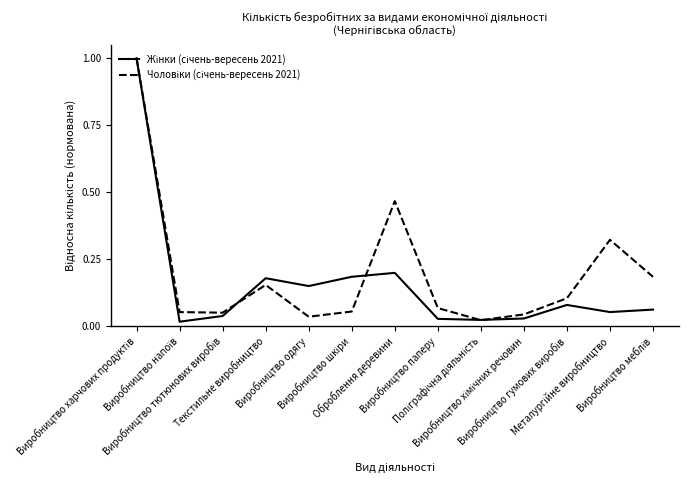

Does the chart display data point markers on the line(s)?

No